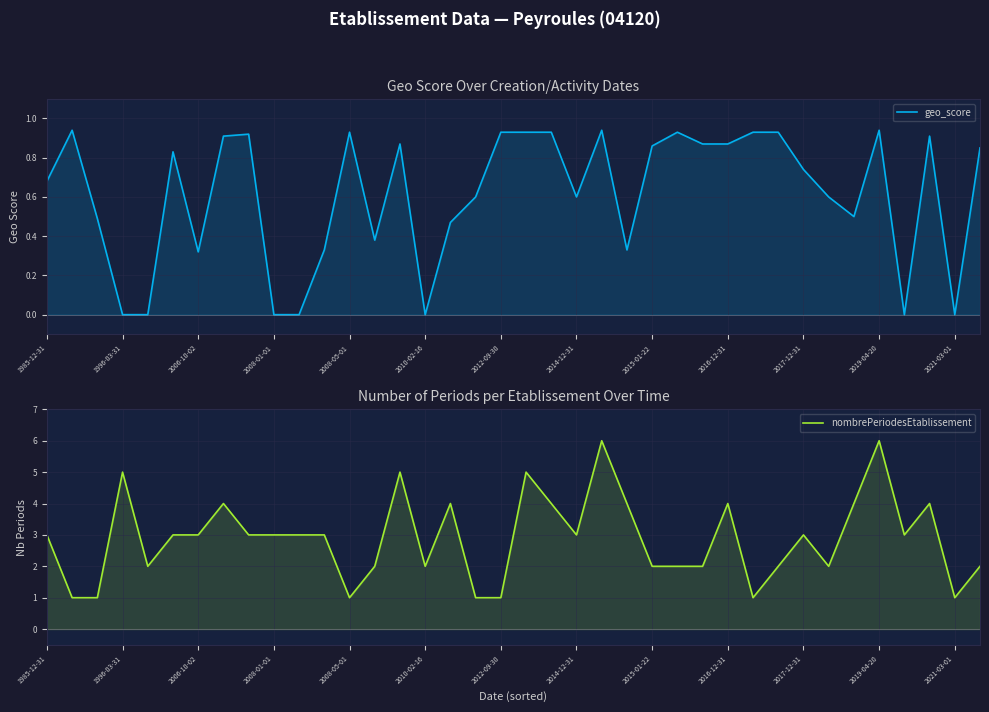

The value of nombrePeriodesEtablissement at 32 is 5.3. True or false?

False